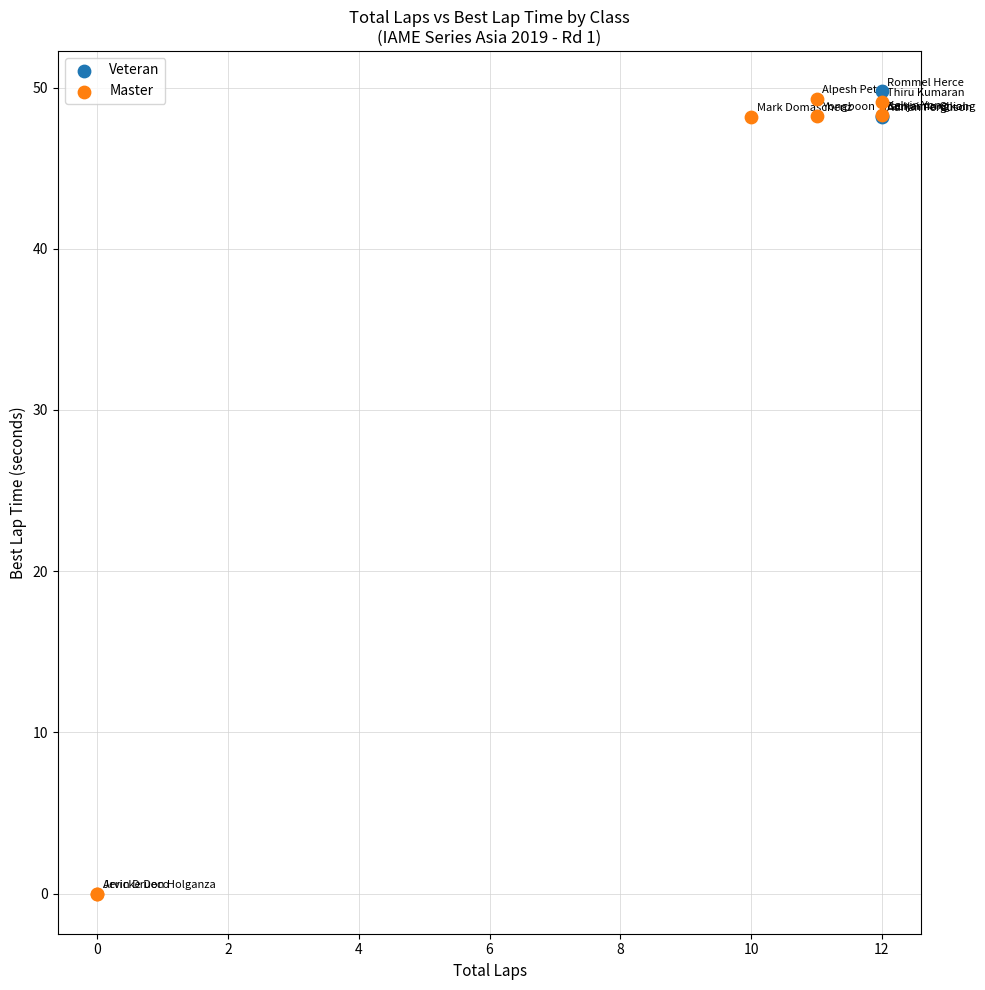

Which series has the widest spread of Y values?

Master